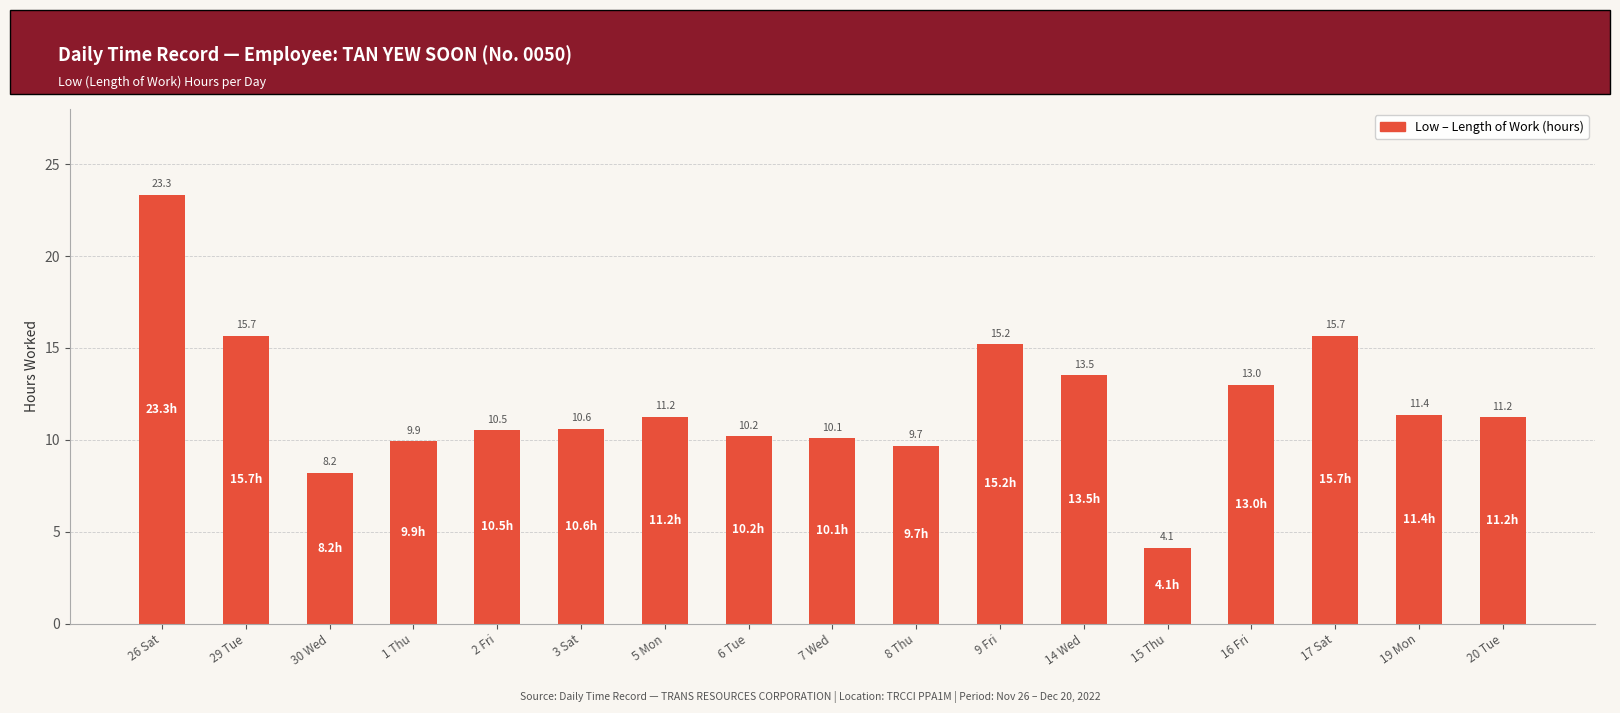

Does the chart contain any negative values?

No